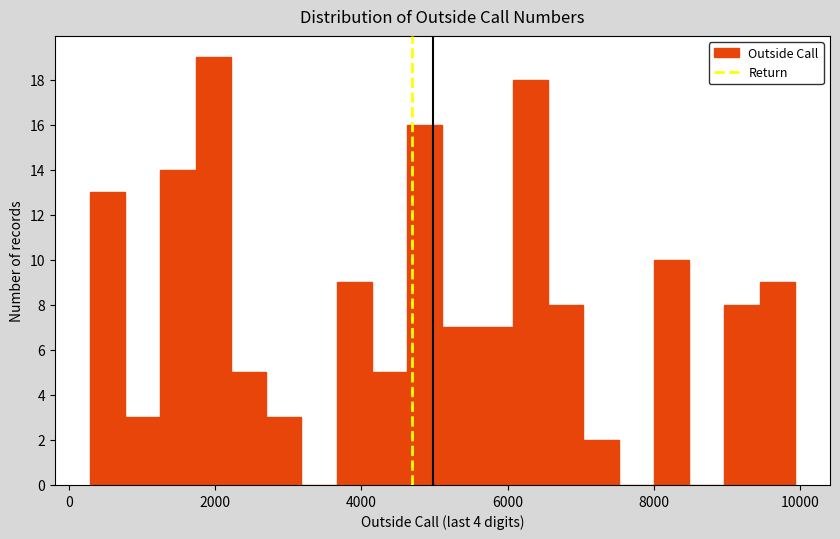

Around what value on the x-axis is the tallest bar? Give the approximate position of its centre, as read against the axis.

2000